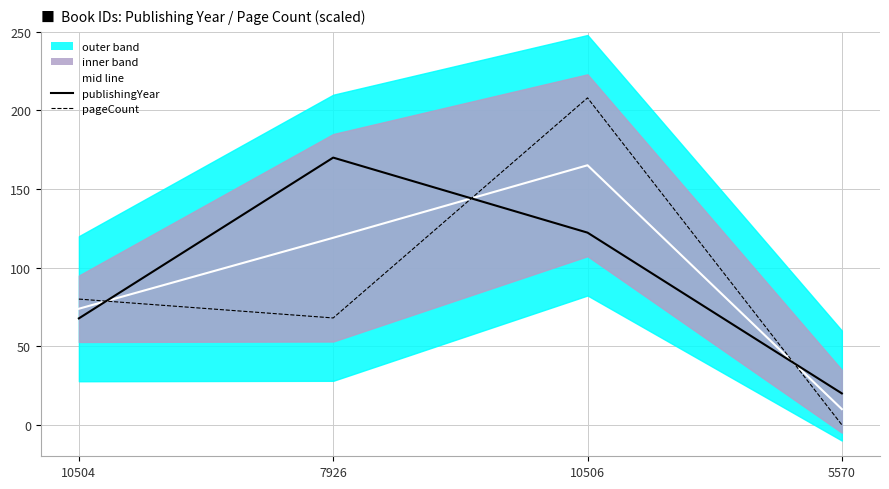

What is the difference between the mid line values at 5570 and 7926?

109.0